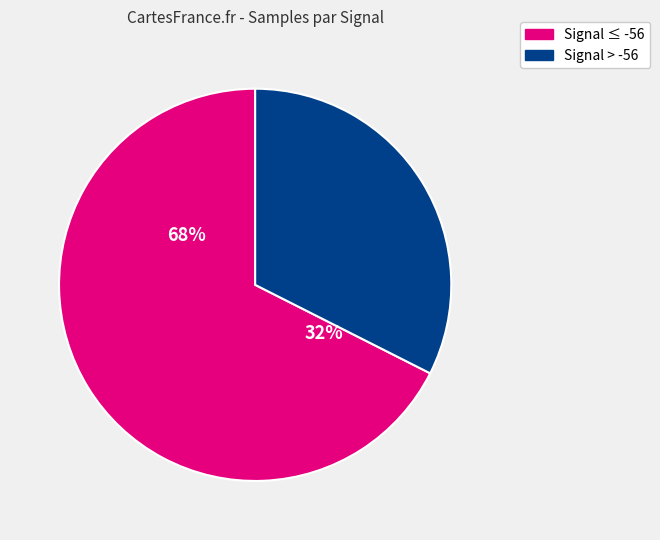

The 3 slice represents 1% of the pie. True or false?

False